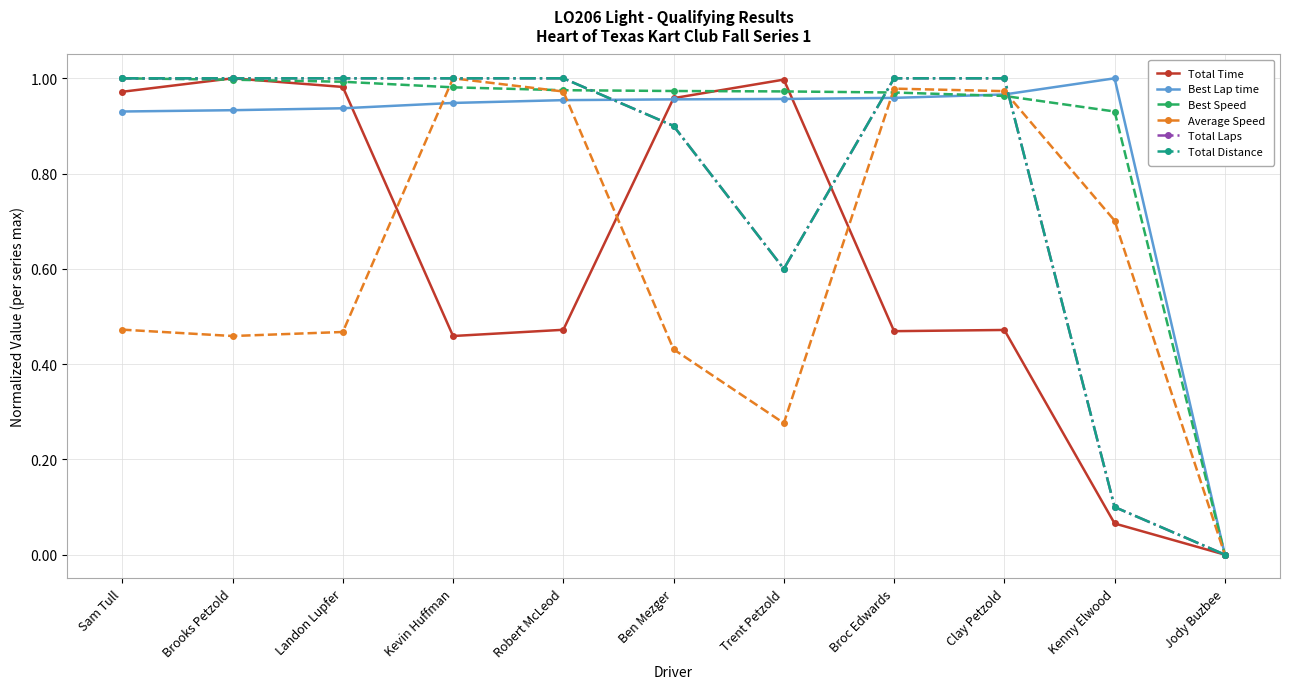

Which series has the largest range (max minus min)?

Total Time